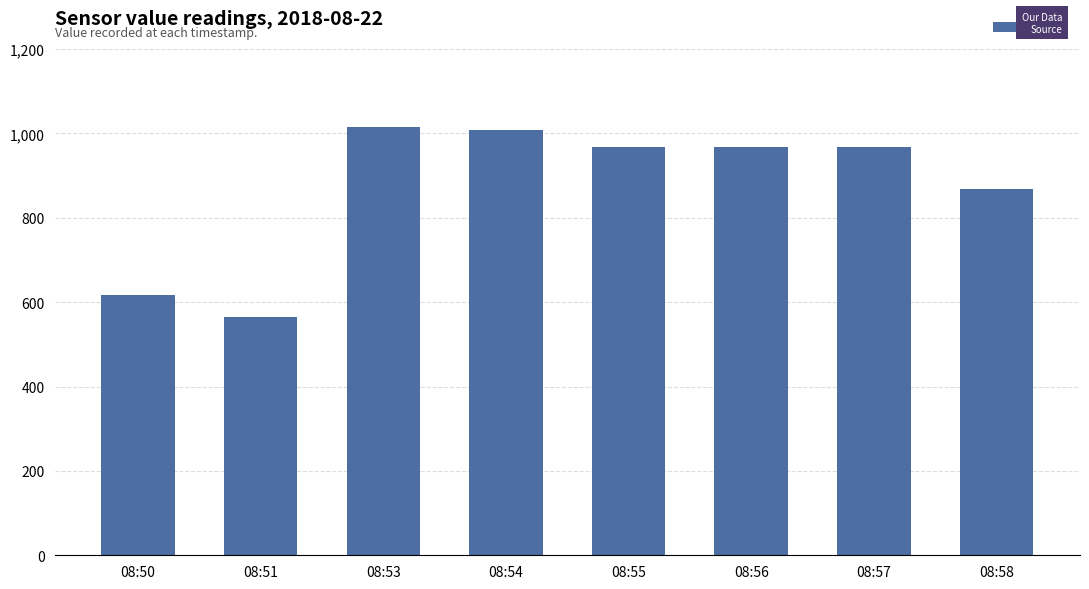

Are the bars horizontal?

No